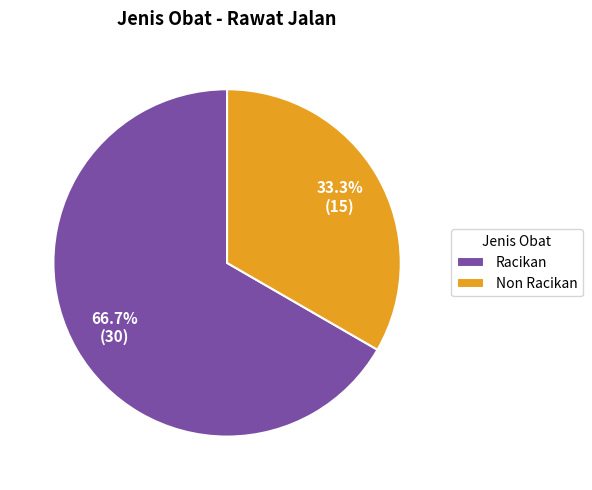

To the nearest percent, what is the combined percentage of Non Racikan and Racikan?

100%